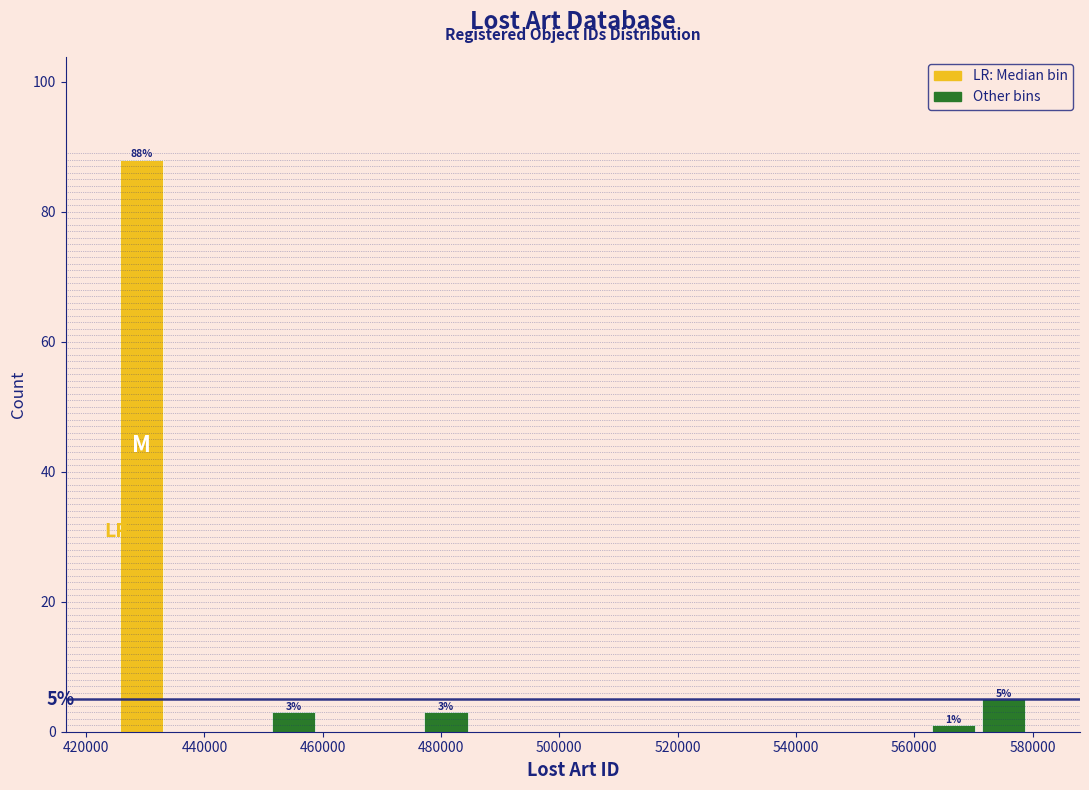

Over which range of the x-axis is the bar tallest?

426000 to 434000